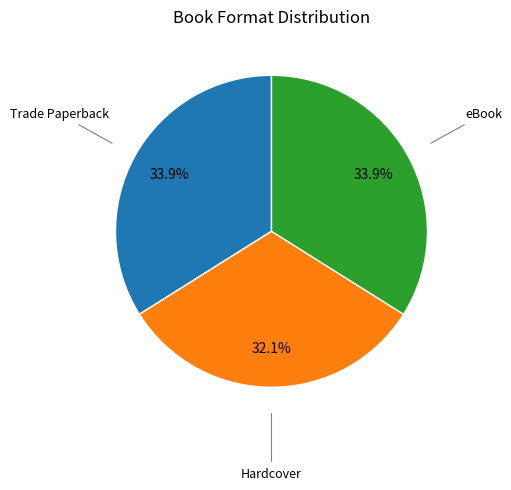

Does any single category account for the majority?

No